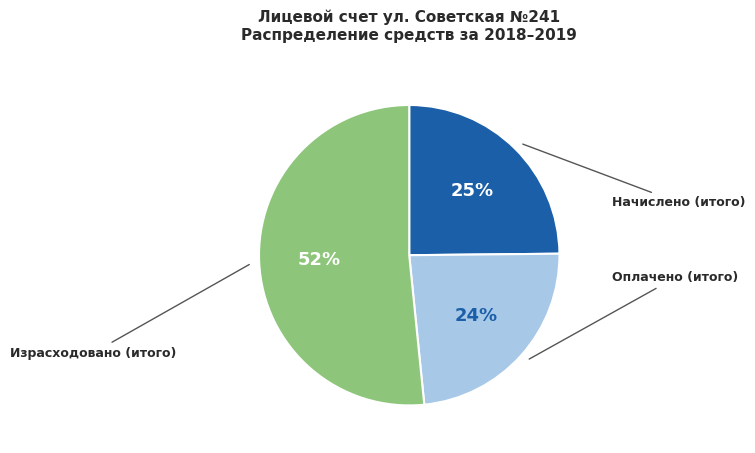

To the nearest percent, what is the difference between the largest and smallest slice percentages?

28%